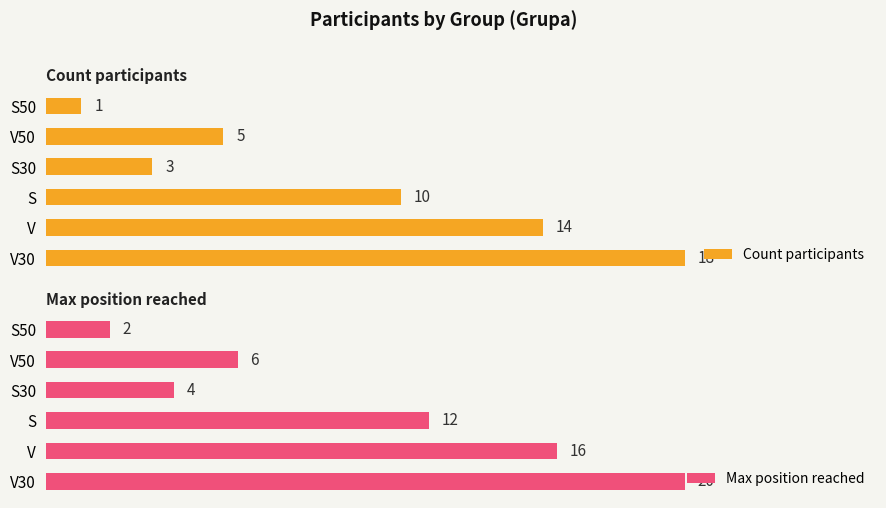

List the labels in order of Max position reached value, largest first.

V30, V, S, V50, S30, S50